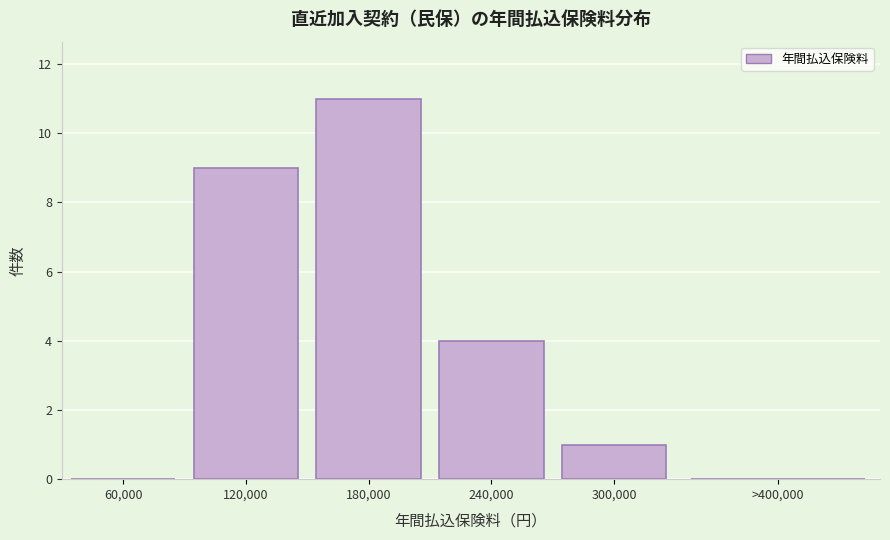

Reading left to right, extract all data points from this chart.

60,000=0	120,000=9	180,000=11	240,000=4	300,000=1	>400,000=0